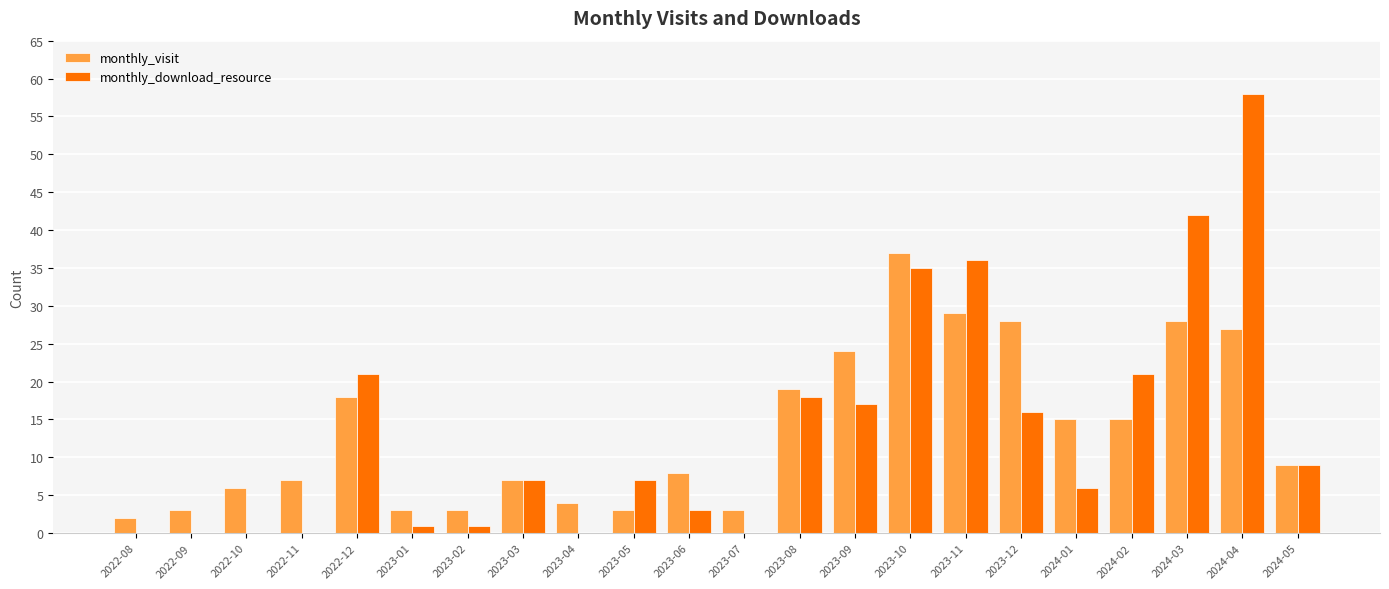

Where is monthly_download_resource nearest to the value 29?

2023-10